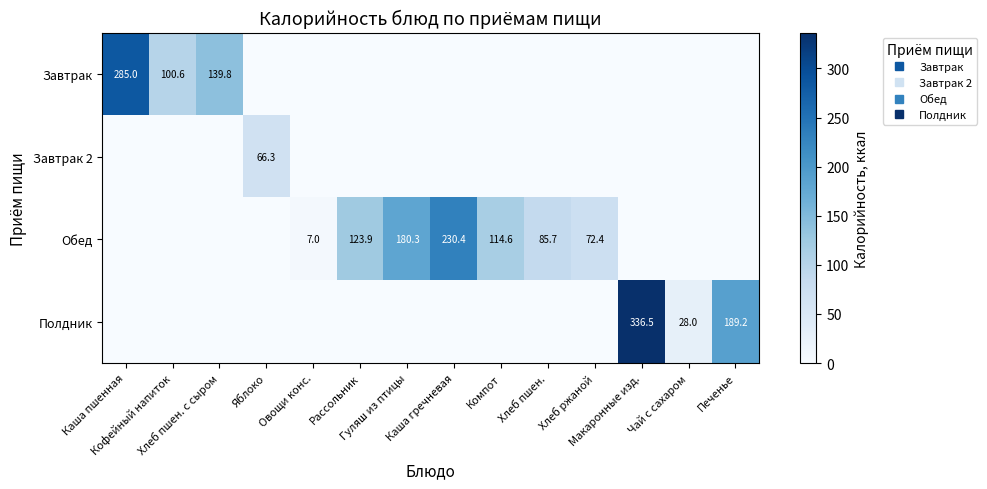

Between Яблоко and Каша гречневая, which series saw the biggest shift?

Обед